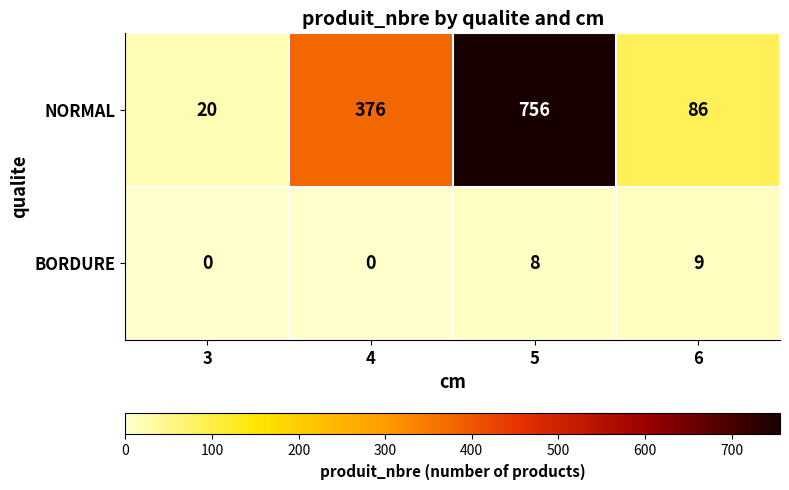

At which label does BORDURE reach its peak?

6